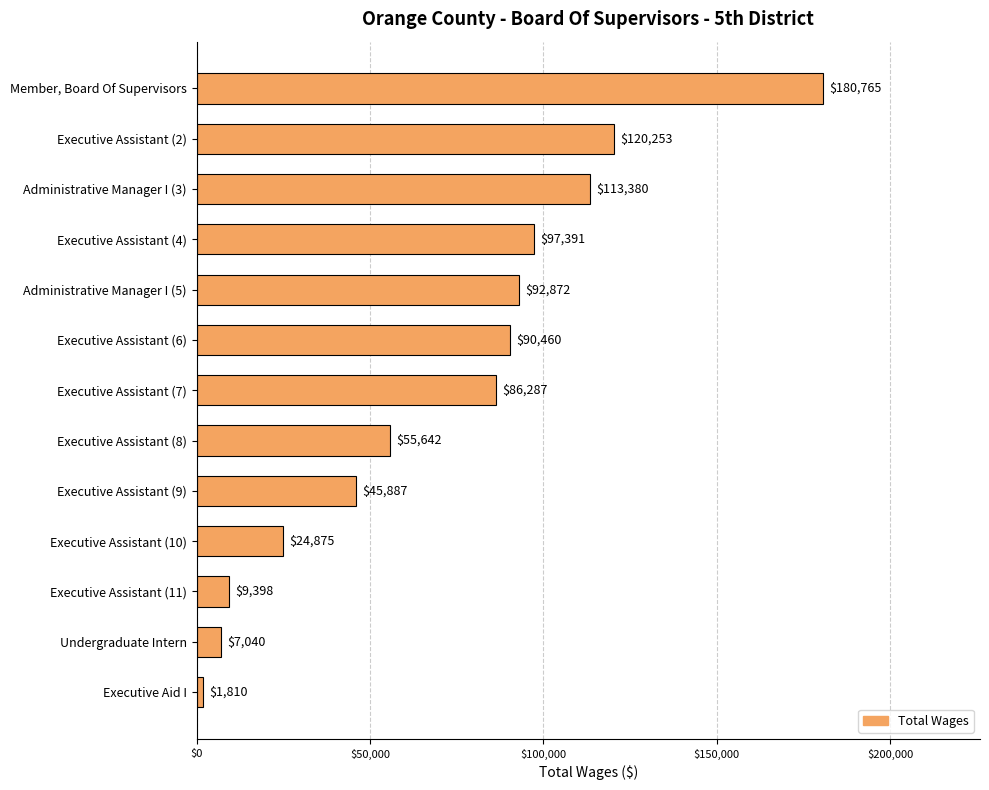

Reading bottom to top, transcribe all the data shown in this chart.

1810	7040	9398	24875	45887	55642	86287	90460	92872	97391	113380	120253	180765